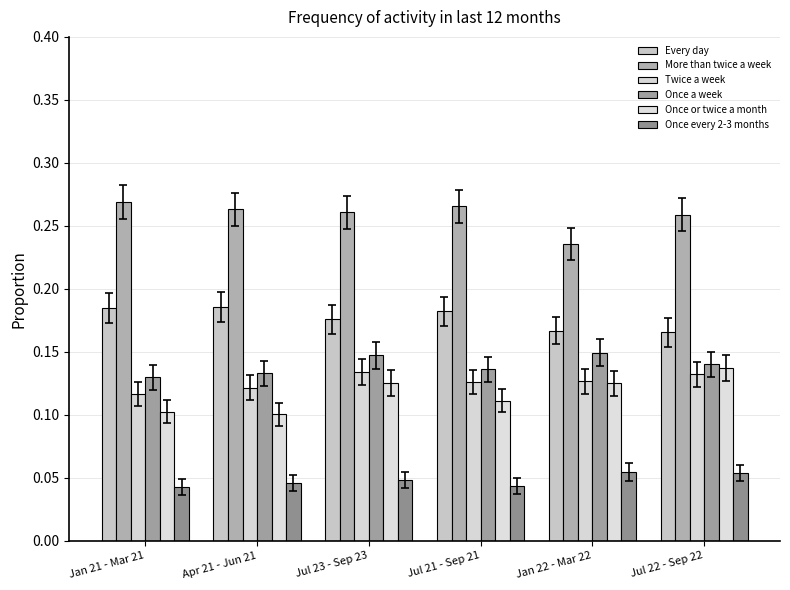

How many distinct data groups are displayed?

6